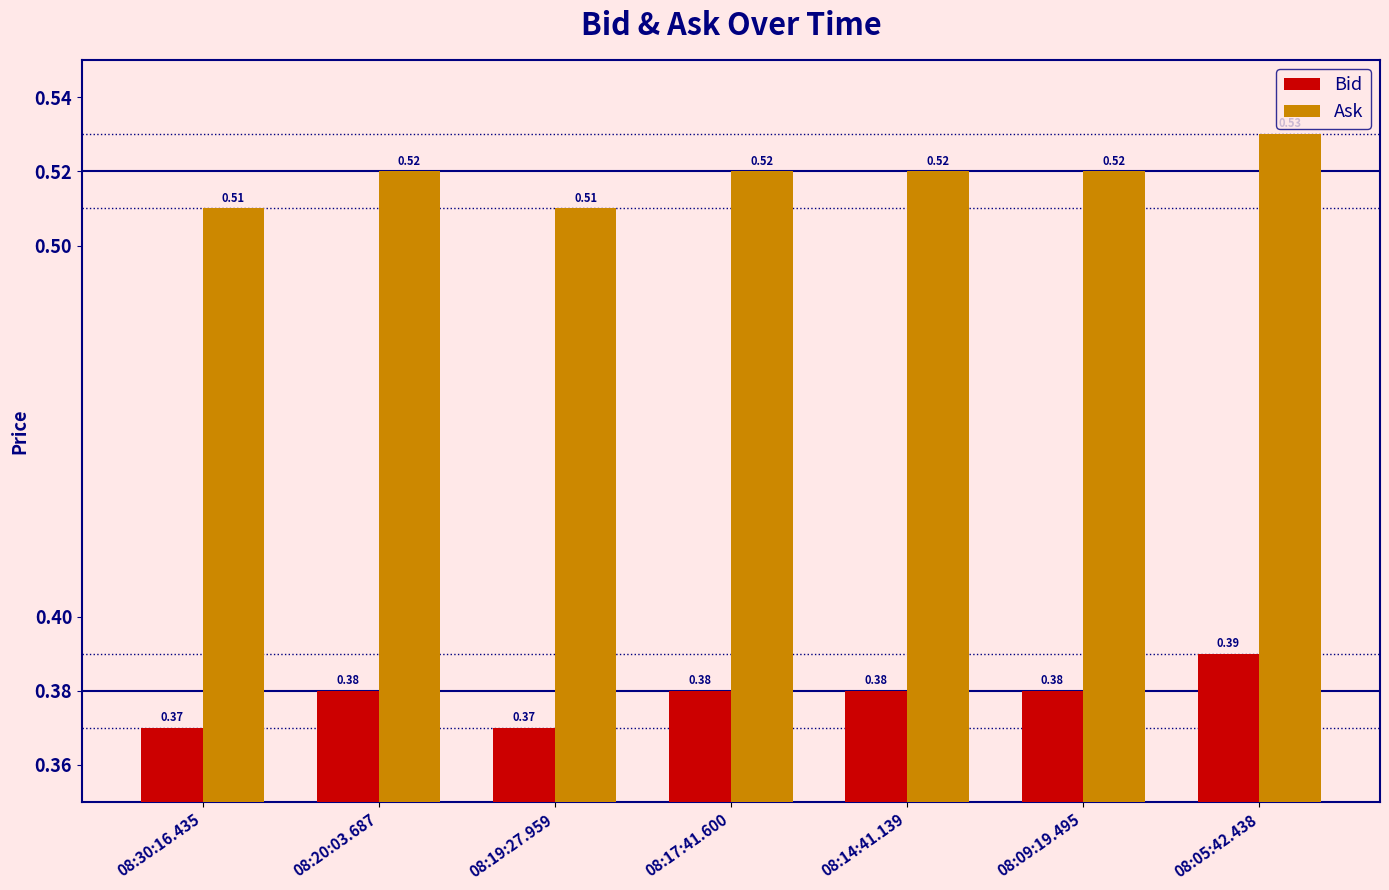

Is the value of Ask at 08:09:19.495 greater than the value of Bid at 08:20:03.687?

Yes